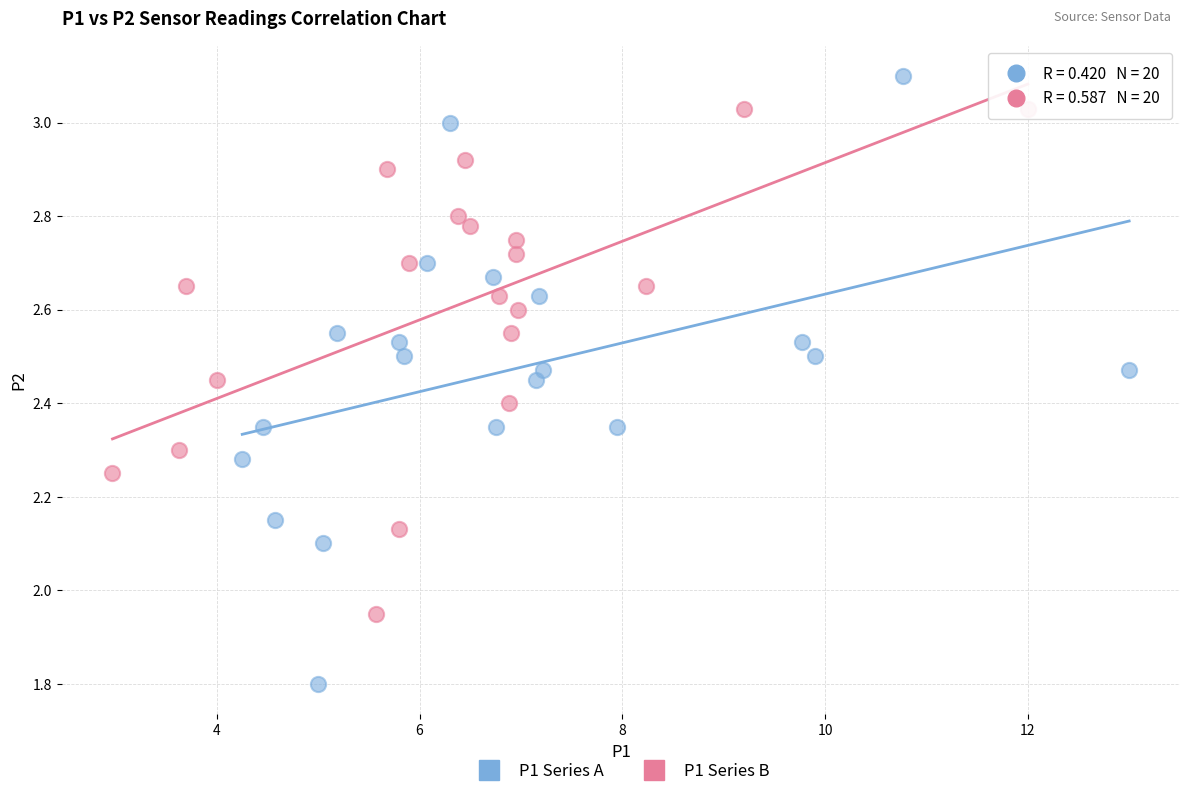

Which series has the largest Y range (max minus min)?

P1 Series A